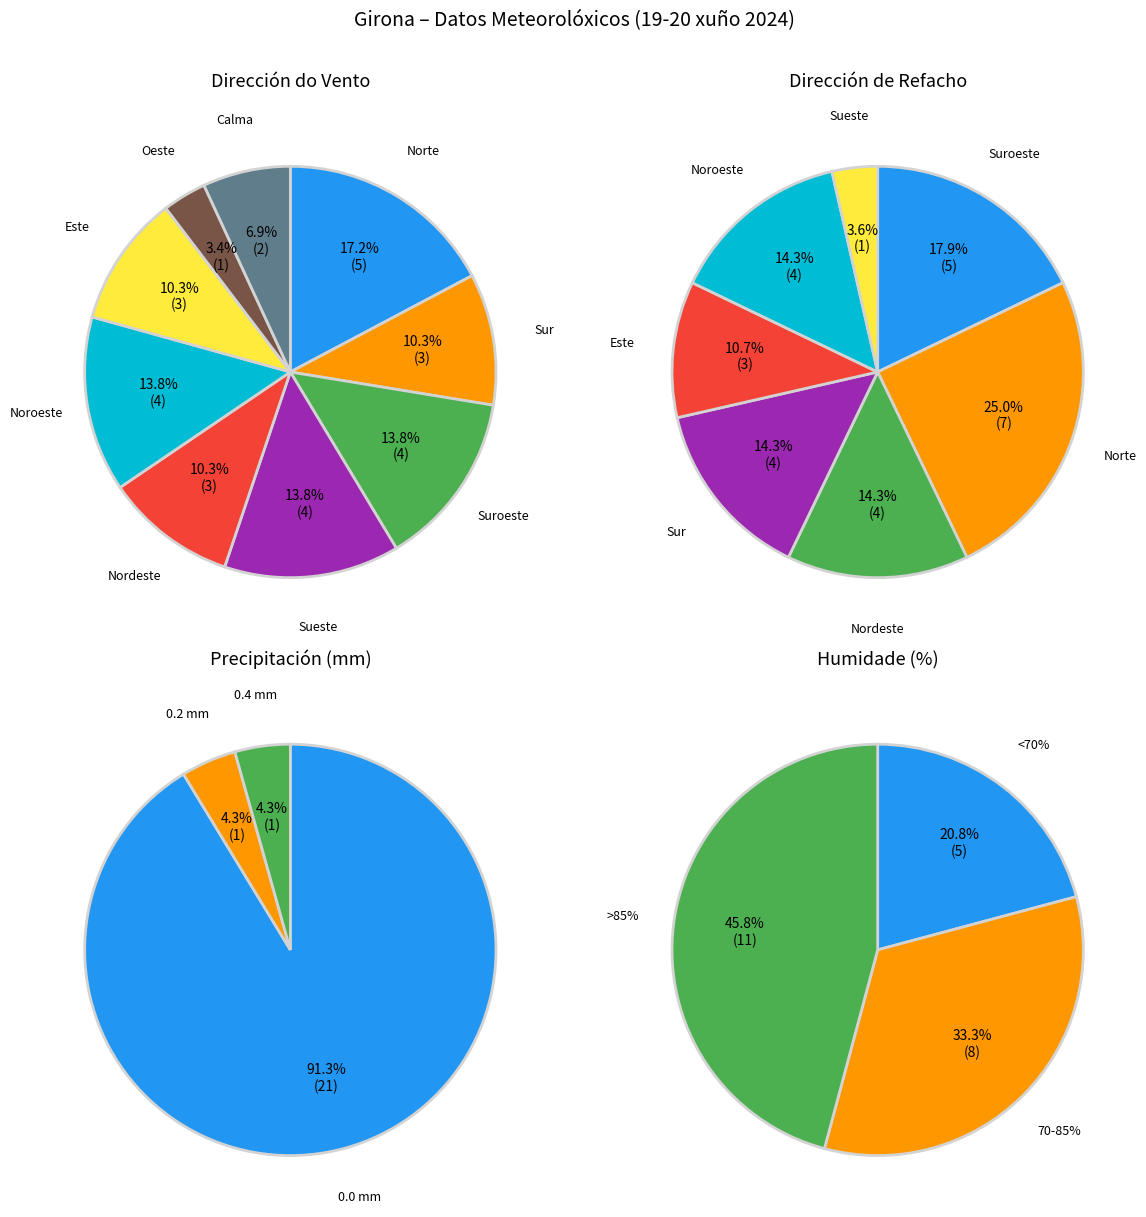

To the nearest percent, what is the combined percentage of Sueste and Norte?

31%